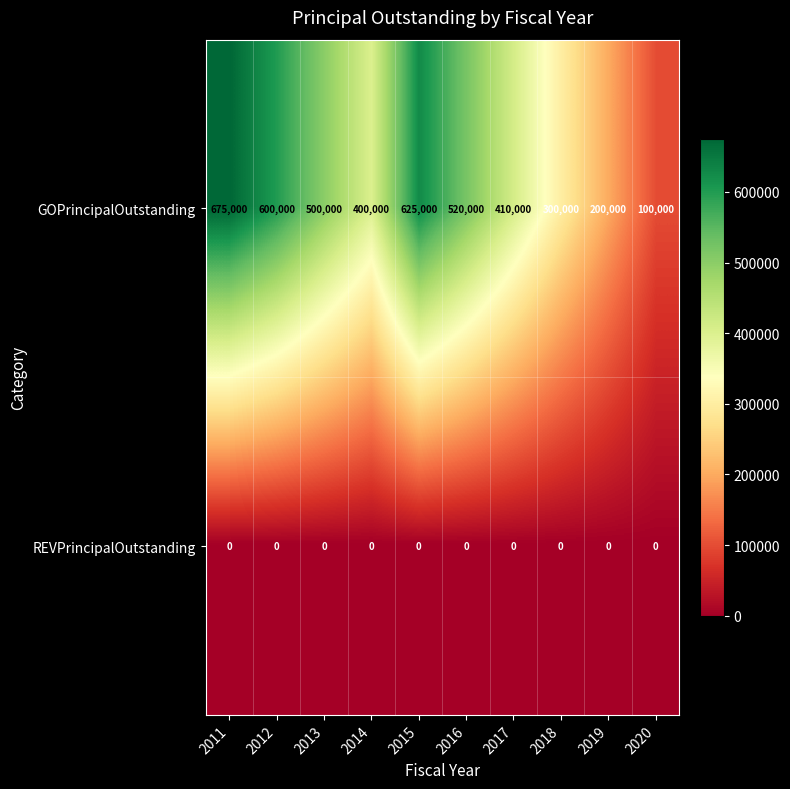

What is the average value of the GOPrincipalOutstanding series?

433000